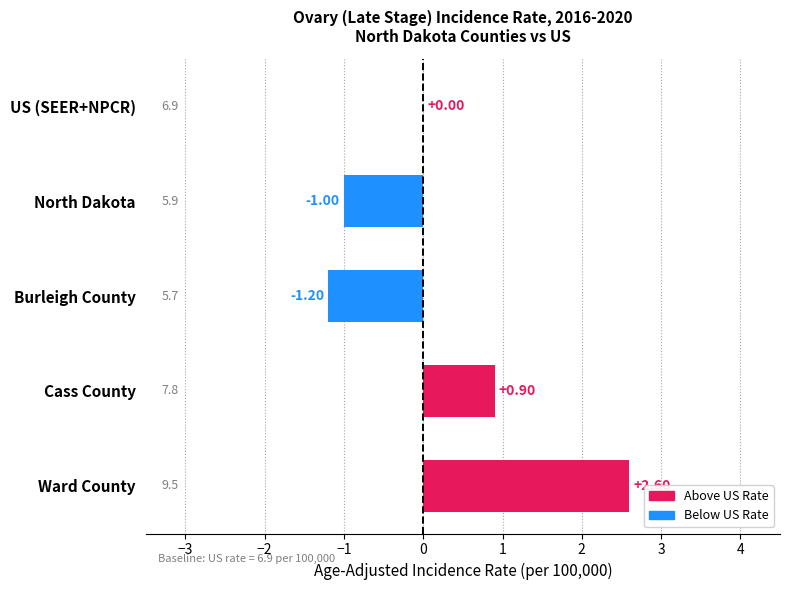

Are the bars horizontal?

Yes